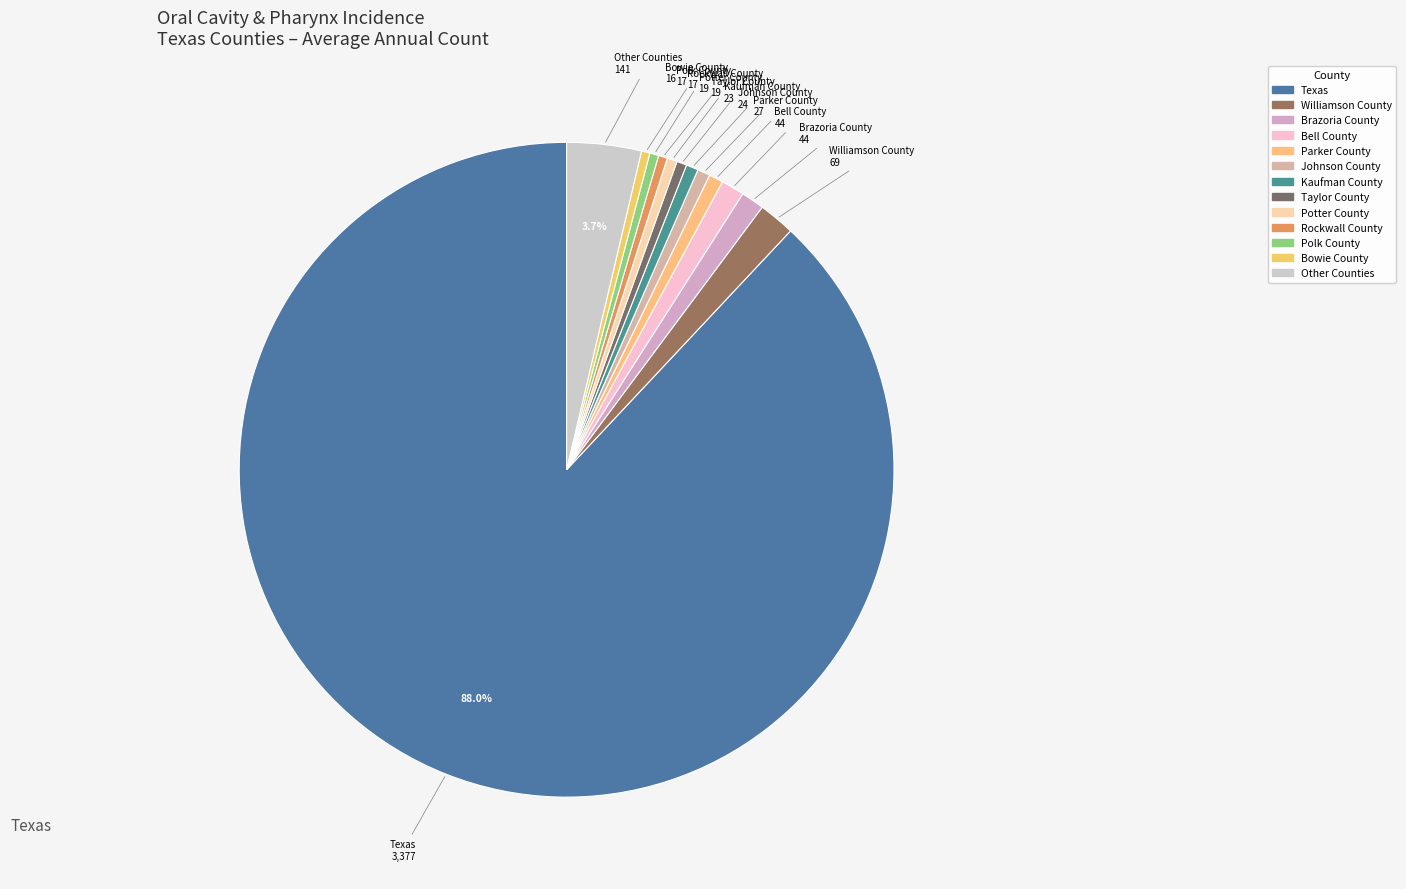

Count the number of slices in the pie.

13